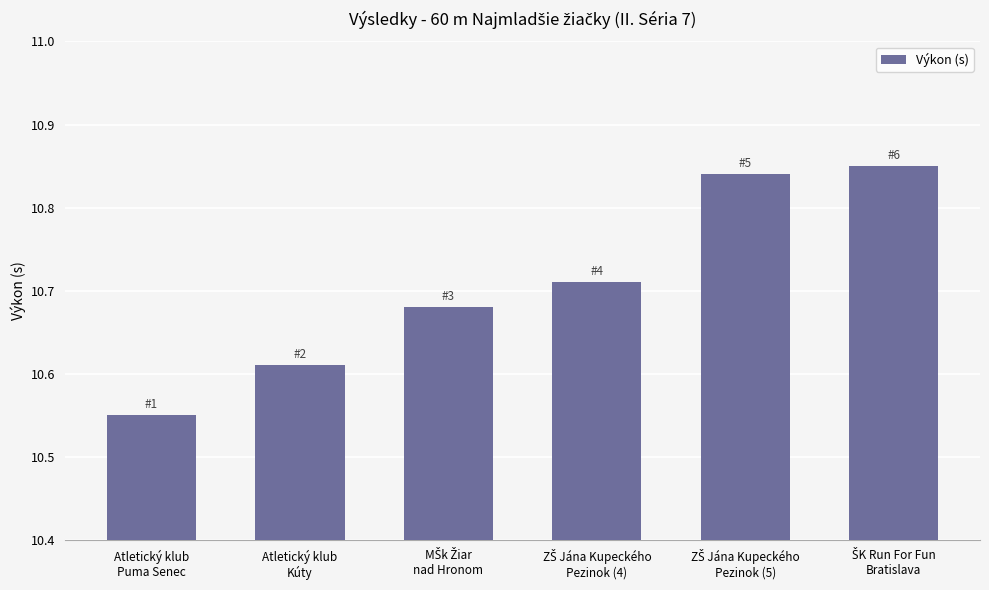

How many values are between 10 and 11?

6